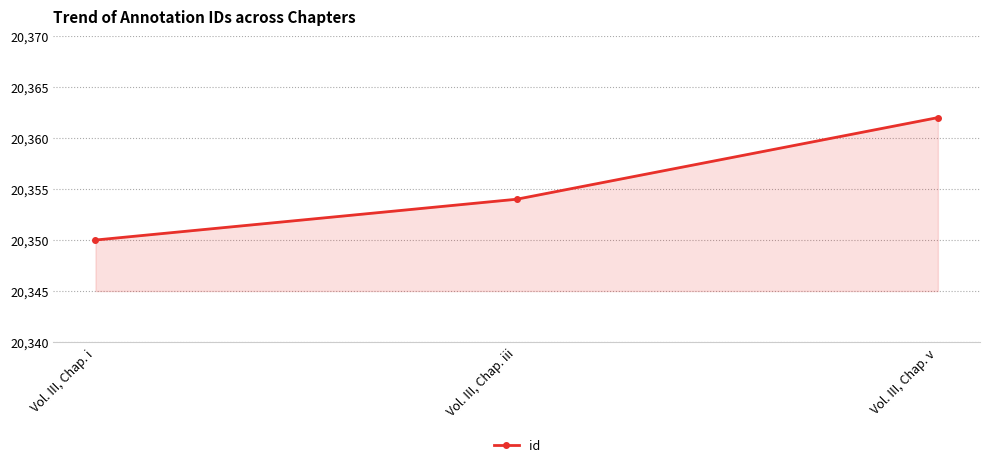

What is the label of the 2nd point from the left?

Vol. III, Chap. iii